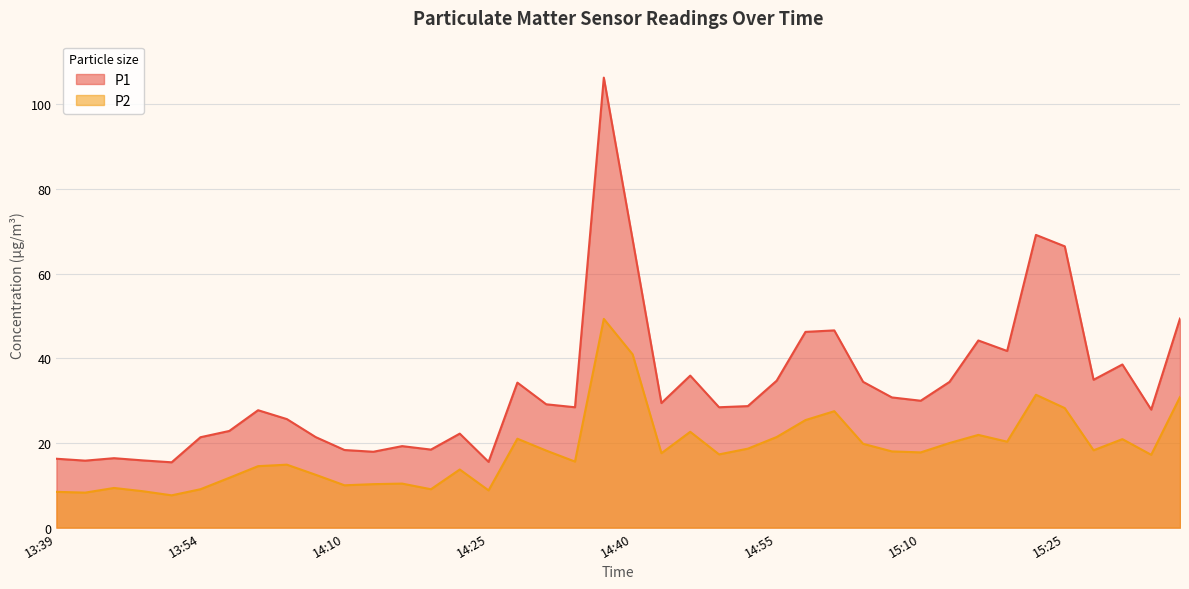

Reading right to left, transcribe all the data shown in this chart.

P1: 49.4	27.9	38.5	34.9	66.4	69.1	41.7	44.2	34.4	30.0	30.8	34.4	46.6	46.2	34.7	28.7	28.4	35.9	29.4	68.0	106.3	28.4	29.1	34.2	15.5	22.2	18.4	19.2	17.9	18.3	21.4	25.6	27.7	22.8	21.4	15.4	15.9	16.4	15.8	16.3
P2: 30.9	17.2	20.9	18.3	28.2	31.4	20.3	21.9	20.0	17.8	18.0	19.8	27.5	25.4	21.4	18.6	17.3	22.6	17.6	40.9	49.3	15.6	18.2	21.0	8.8	13.7	9.1	10.4	10.3	10.0	12.5	14.9	14.5	11.8	9.1	7.6	8.6	9.4	8.3	8.4